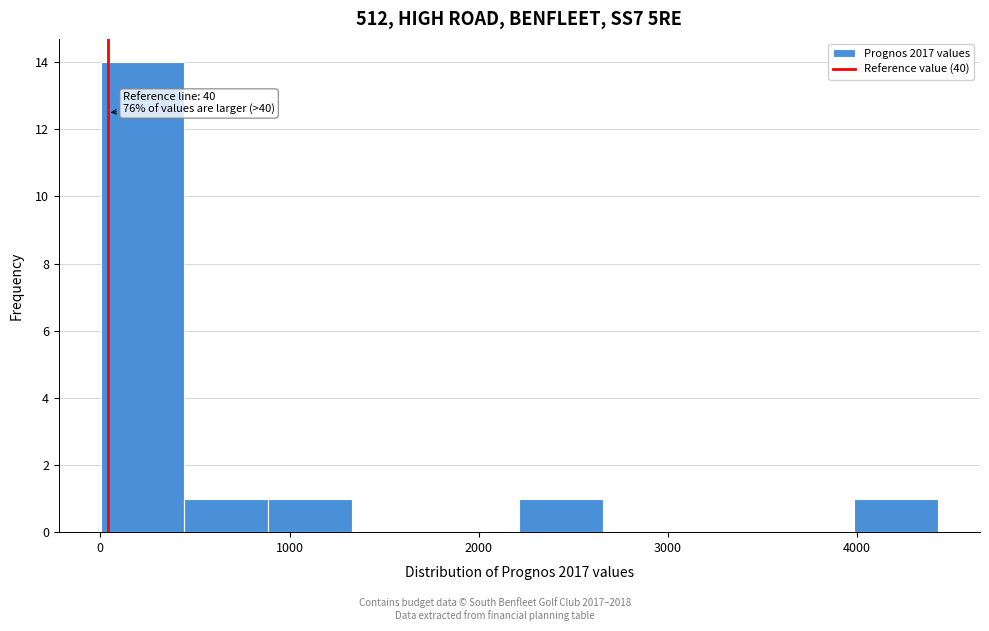

Which range on the x-axis has the tallest bar?

0 to 400